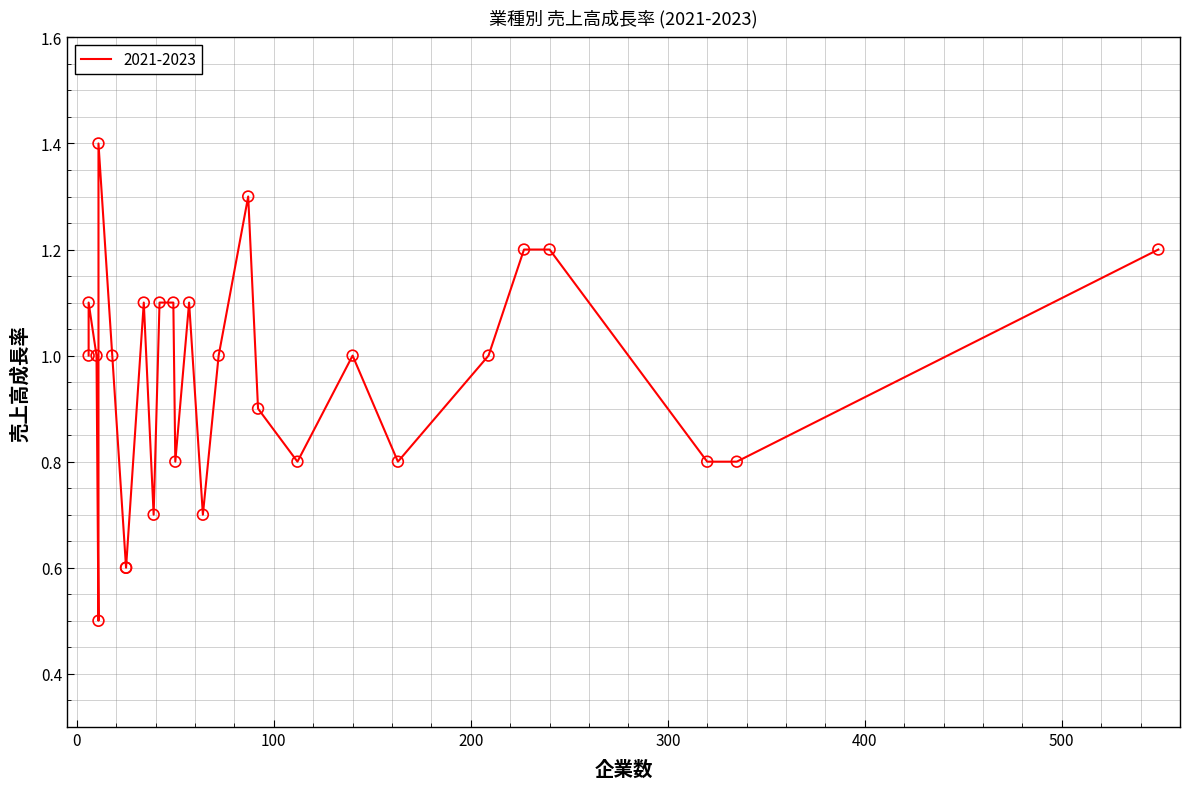

Between 92 and 25, which is larger?

92